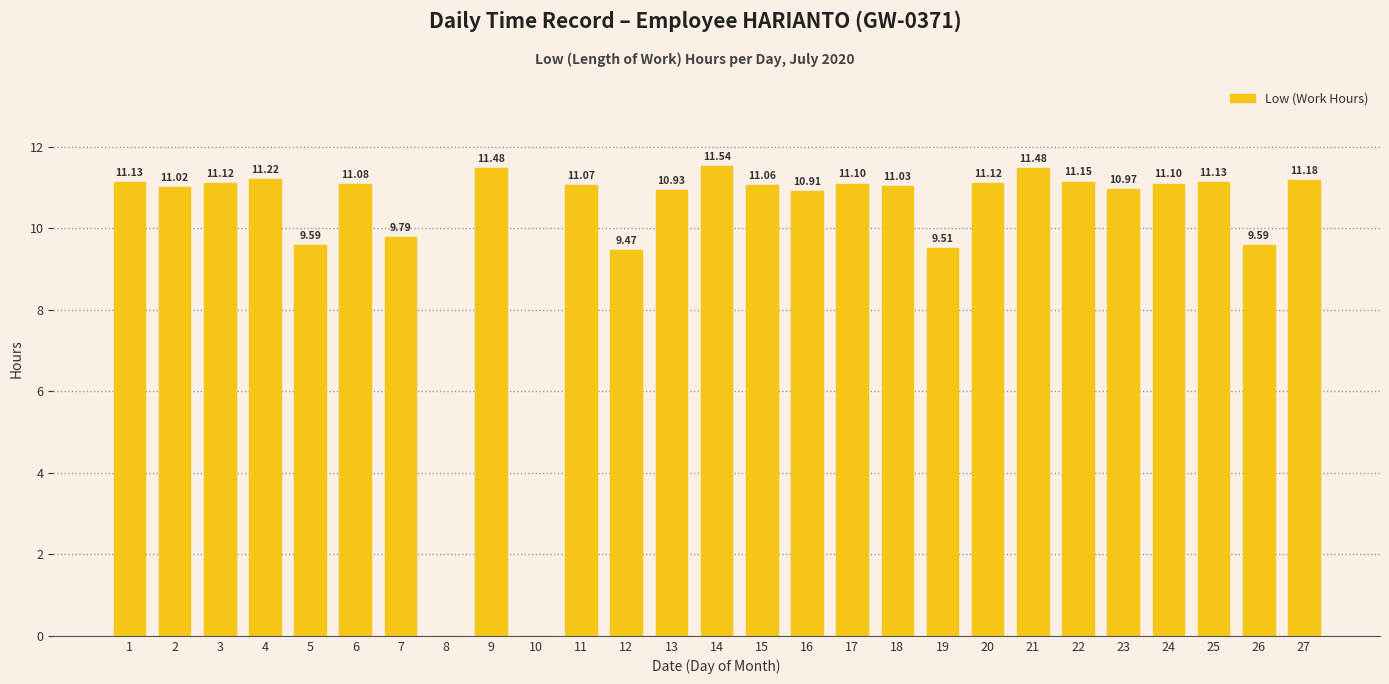

The chart shows a value of 10.9 at 16. True or false?

True